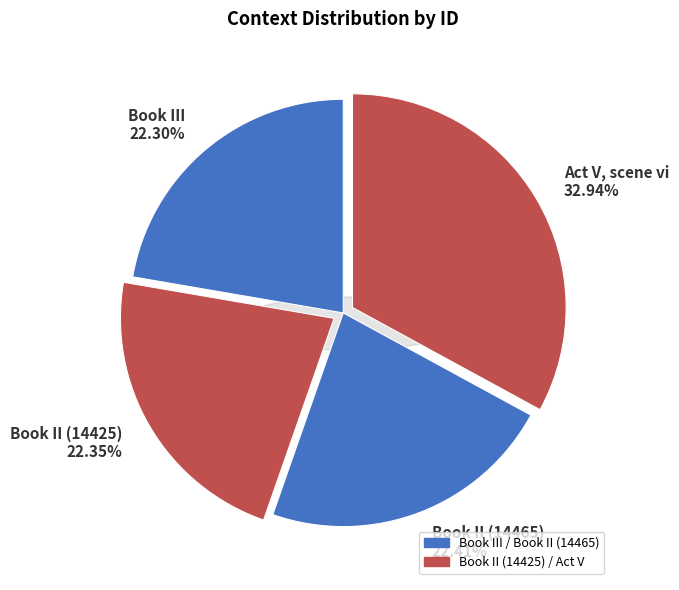

To the nearest percent, what is the average slice percentage?

25%